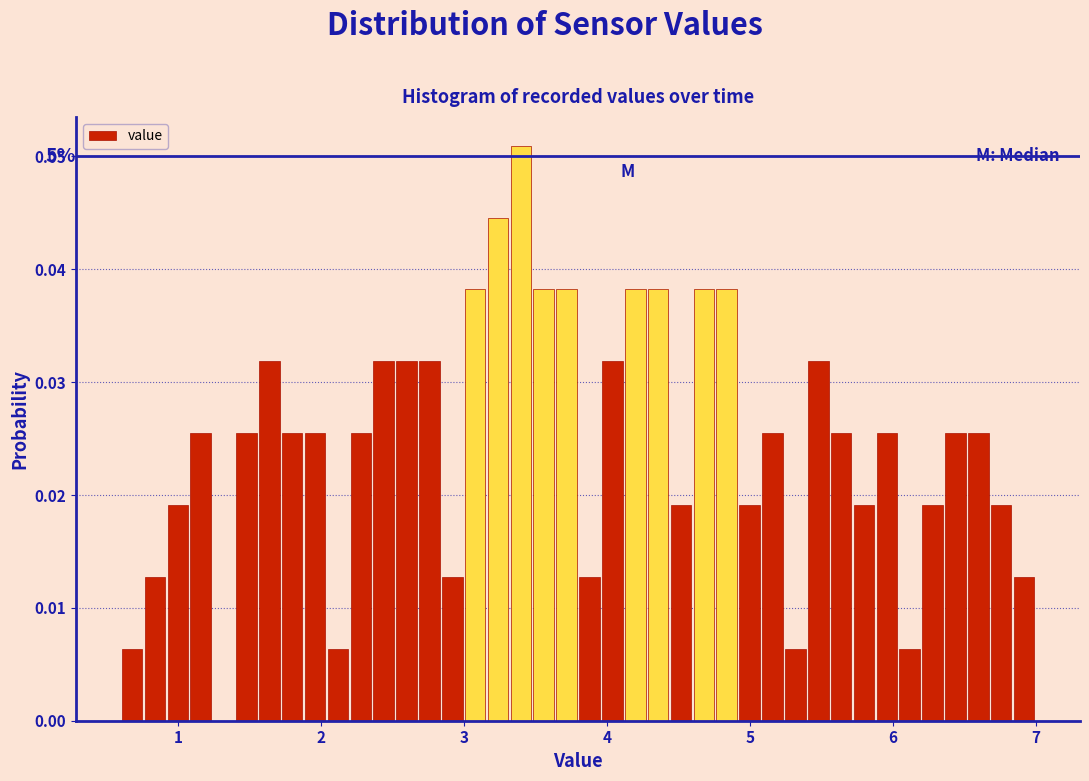

Read against the x-axis, roughly where is the centre of the tallest bar?

3.4